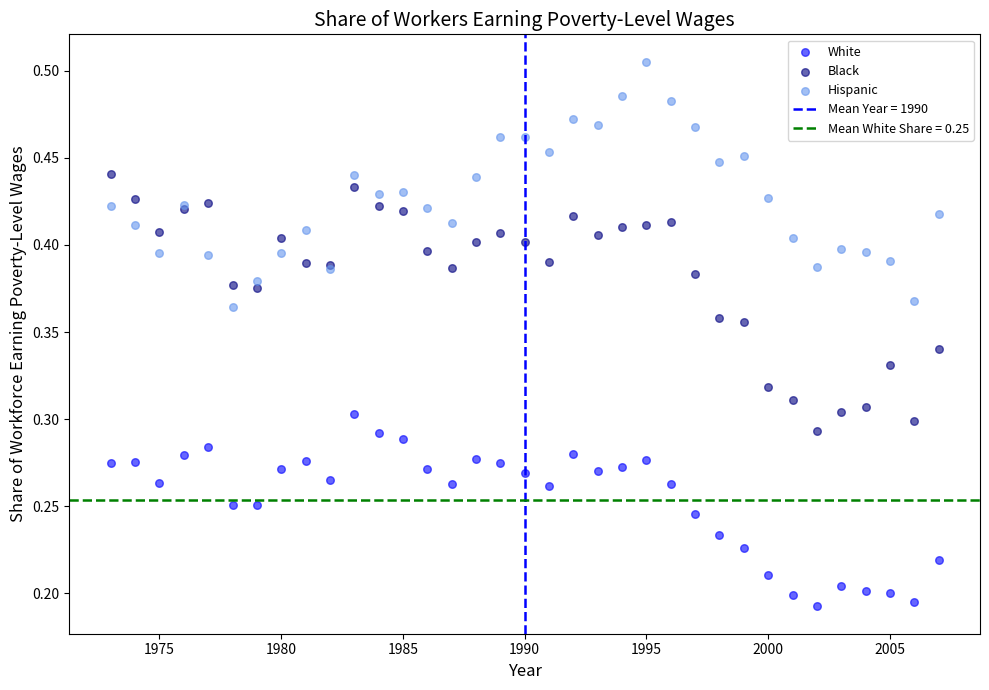

Which series contains the lowest Y value?

White